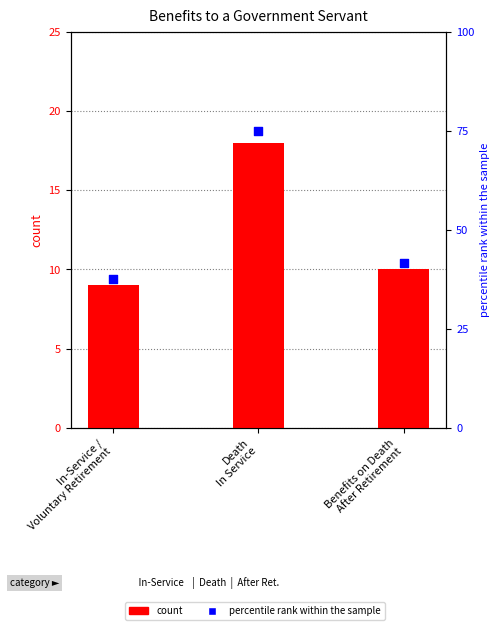

What is the total value across all series at In-Service /
Voluntary Retirement?

46.5